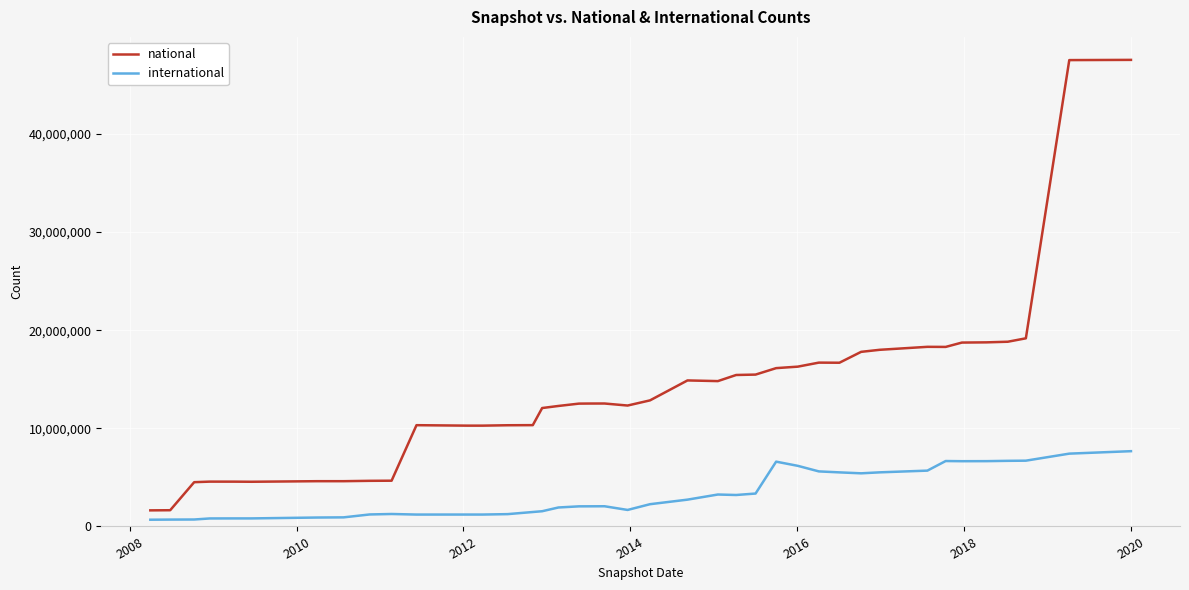

What is the maximum value for international?

7673532